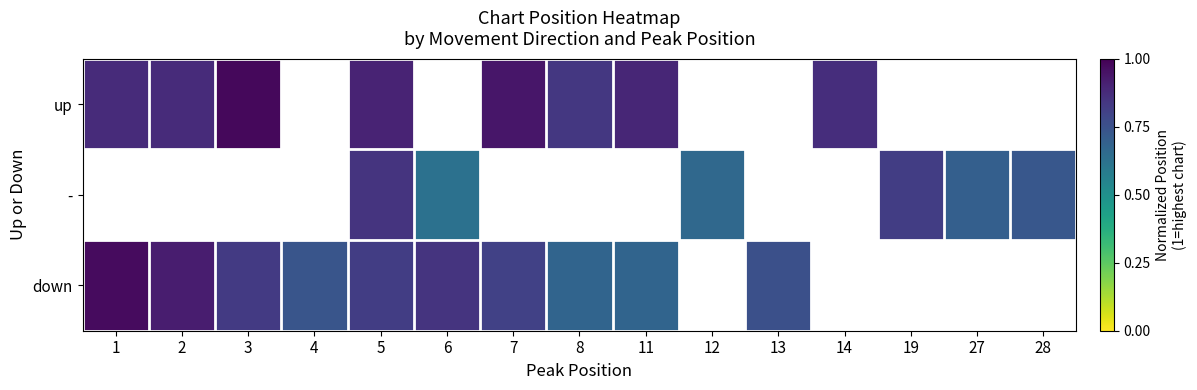

What is the minimum value shown in the chart?

0.6